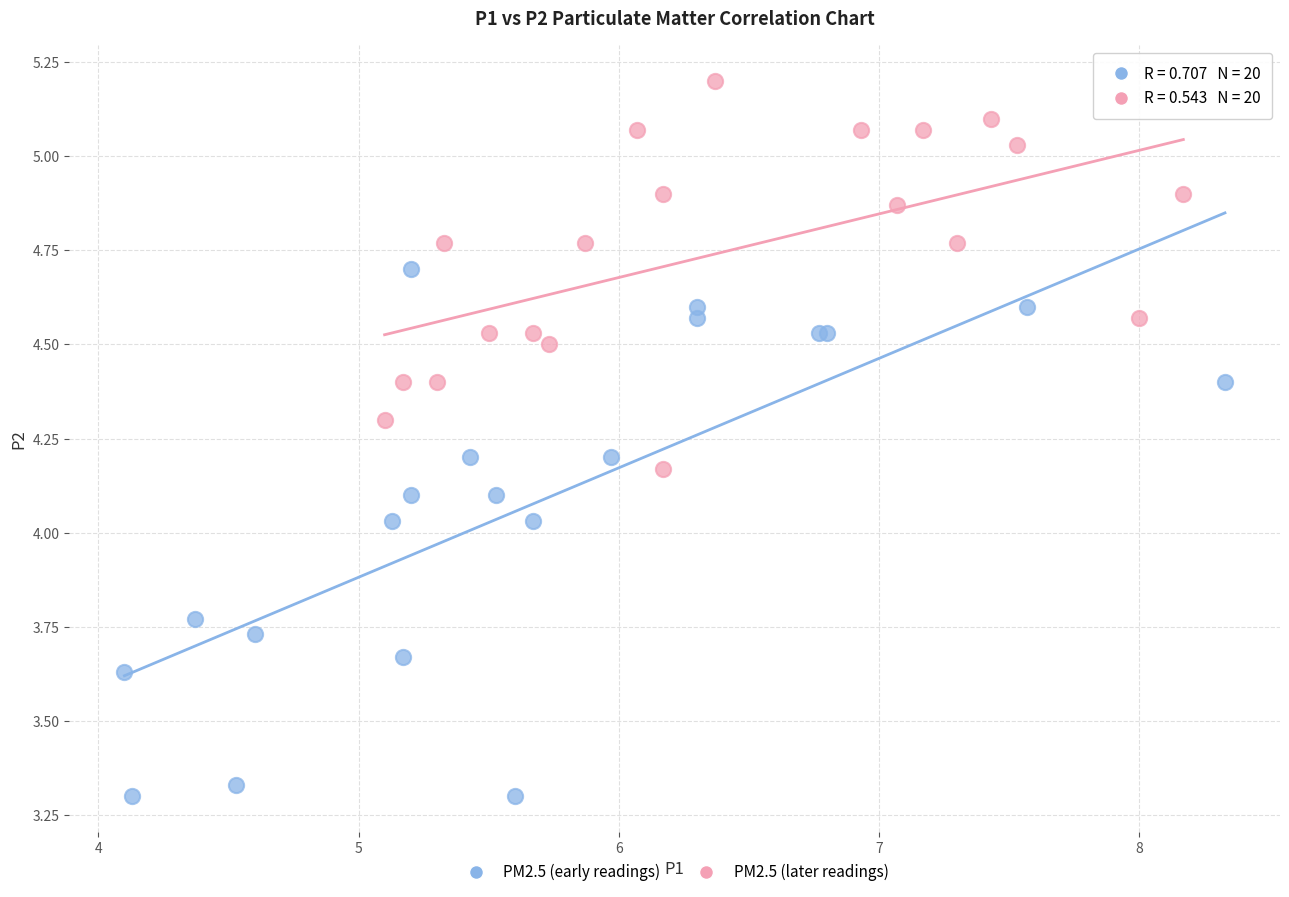

Which series contains the lowest Y value?

PM2.5 (early readings)